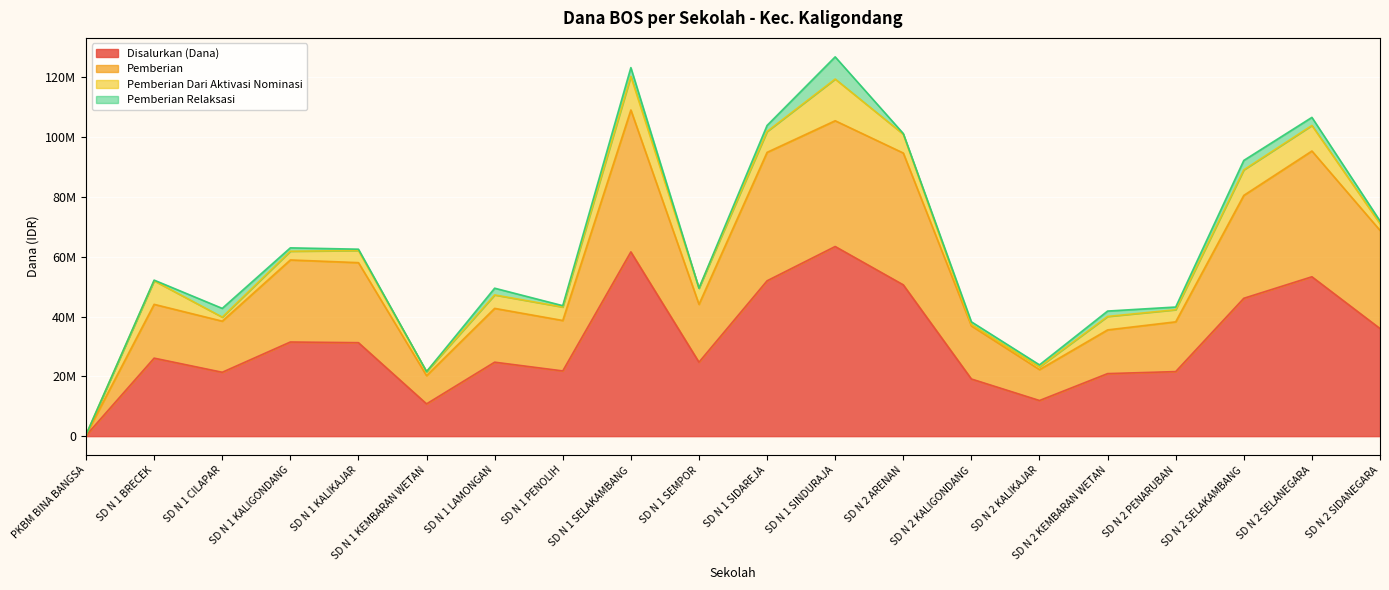

Between SD N 1 KEMBARAN WETAN and SD N 2 KALIGONDANG, which series saw the biggest shift?

Pemberian